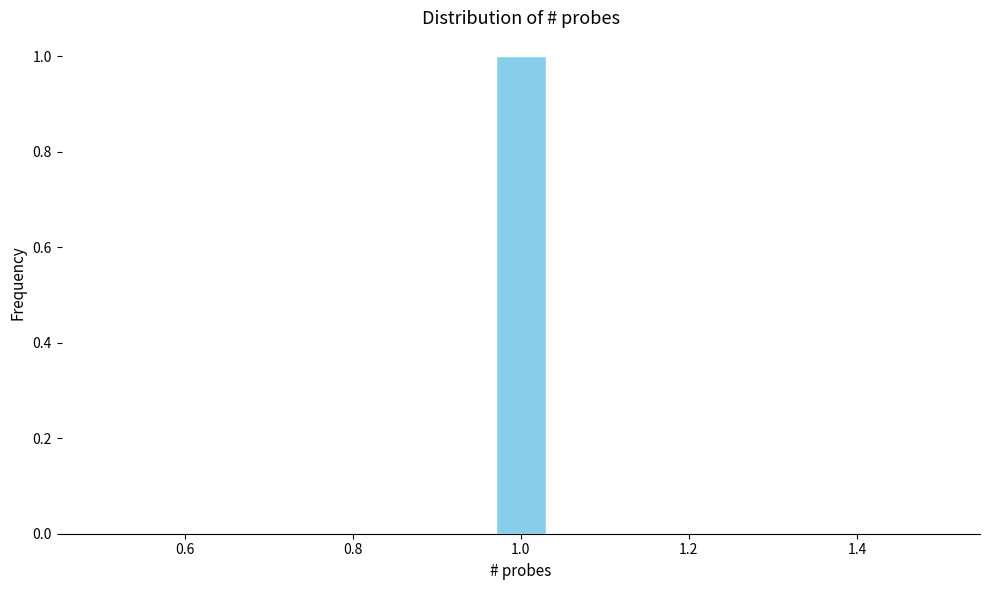

Read against the x-axis, roughly where is the centre of the tallest bar?

1.00